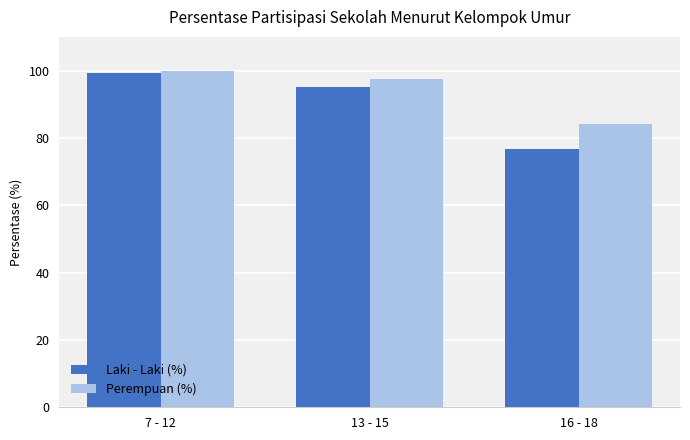

What are all the series names shown in the legend?

Laki - Laki (%), Perempuan (%)